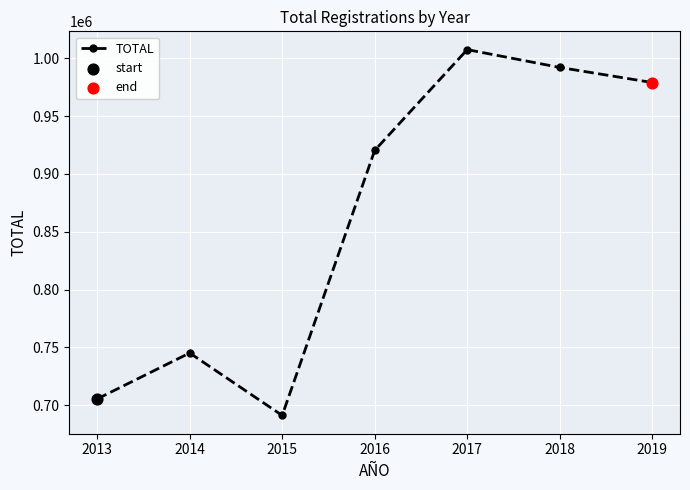

Between 2018 and 2014, which is larger?

2018